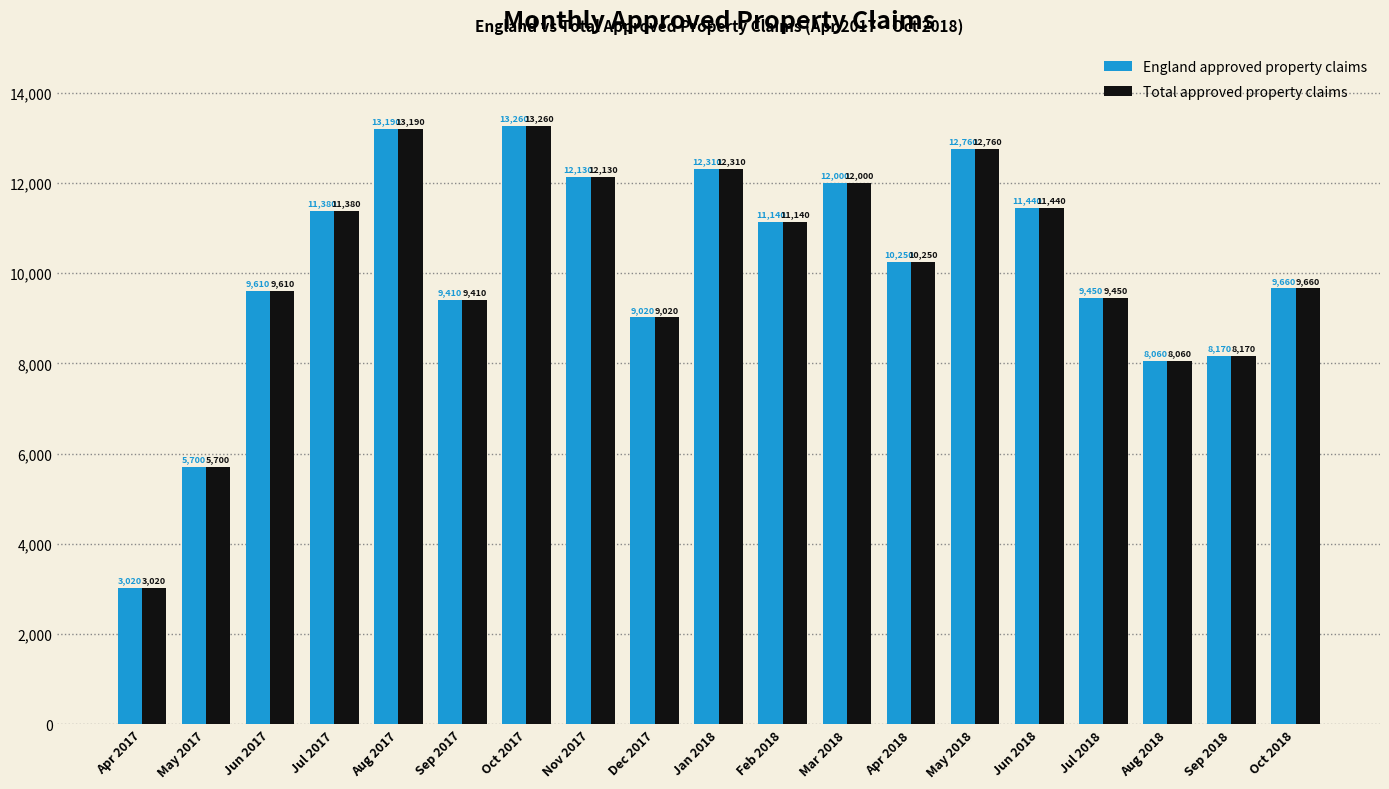

At which category does the chart reach its peak across all series?

Oct 2017